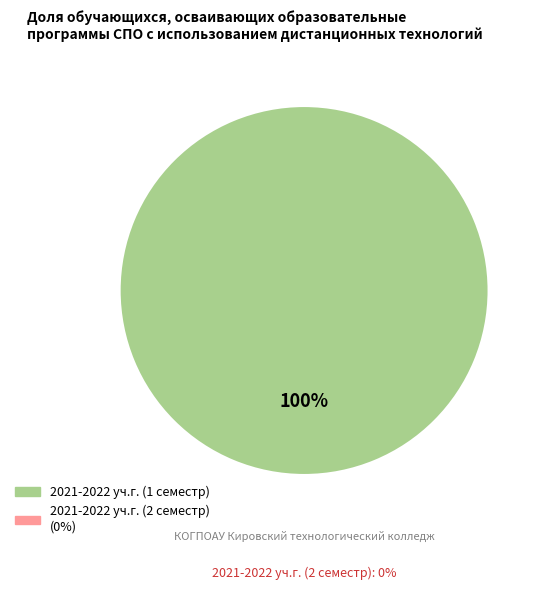

Is there a majority slice in this chart?

Yes